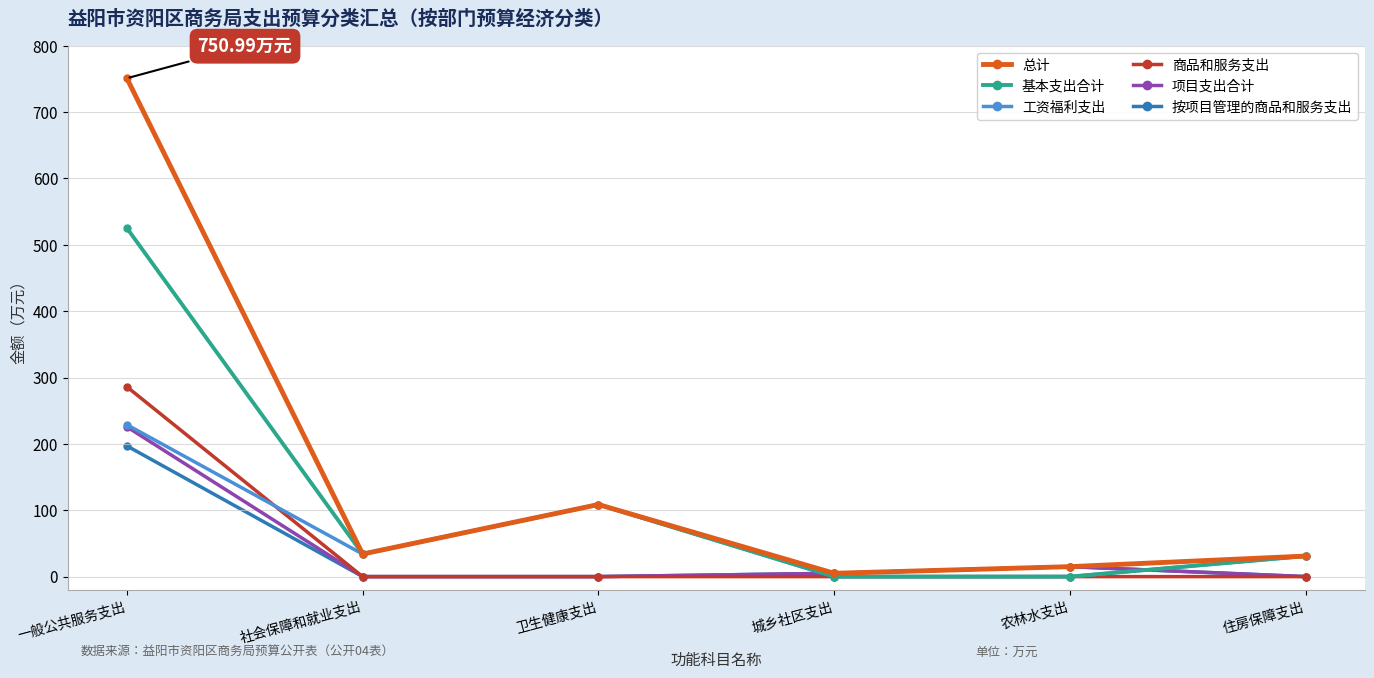

Which series has the largest range (max minus min)?

总计